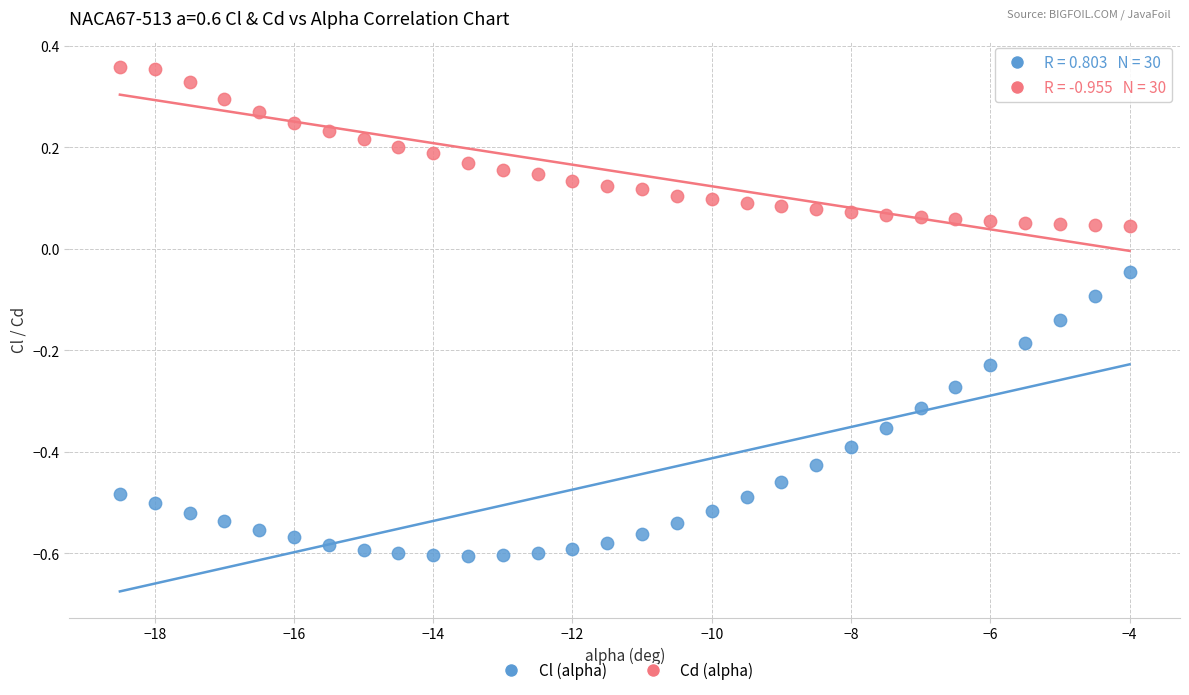

Across all data points, what is the range of X values (max minus min)?

14.5